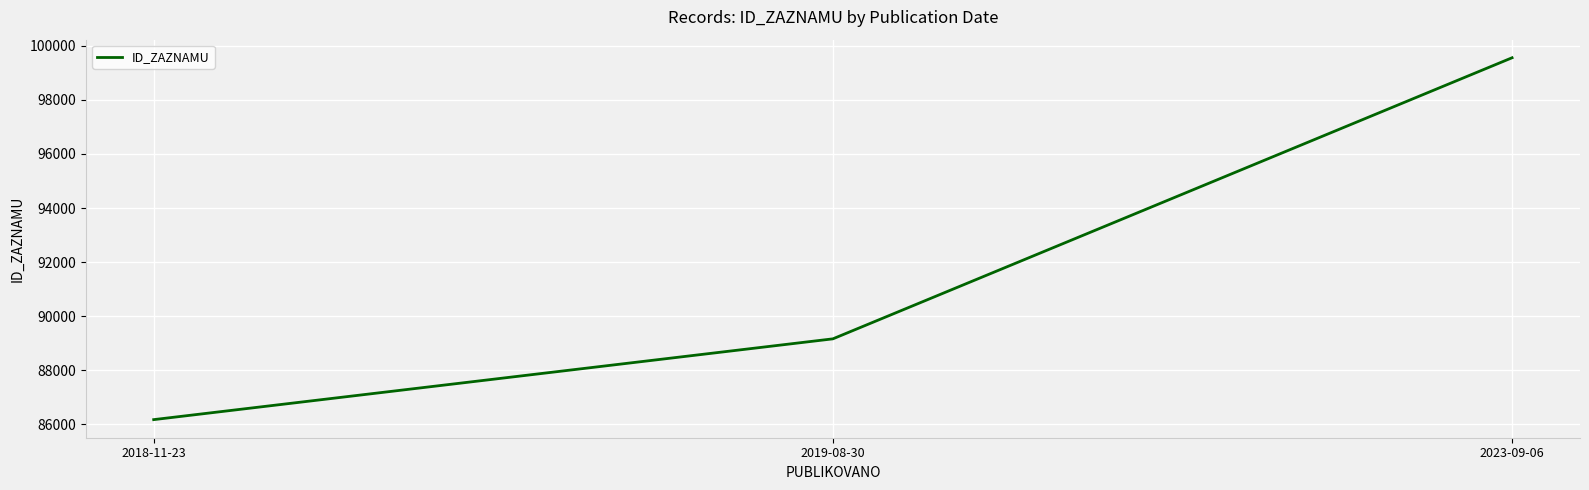

The value at 2018-11-23 is 86177. True or false?

True